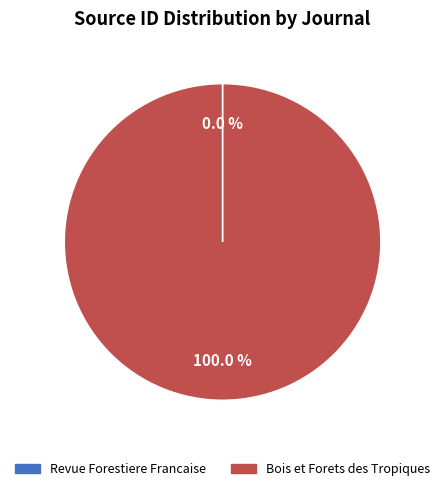

Is there a majority slice in this chart?

Yes